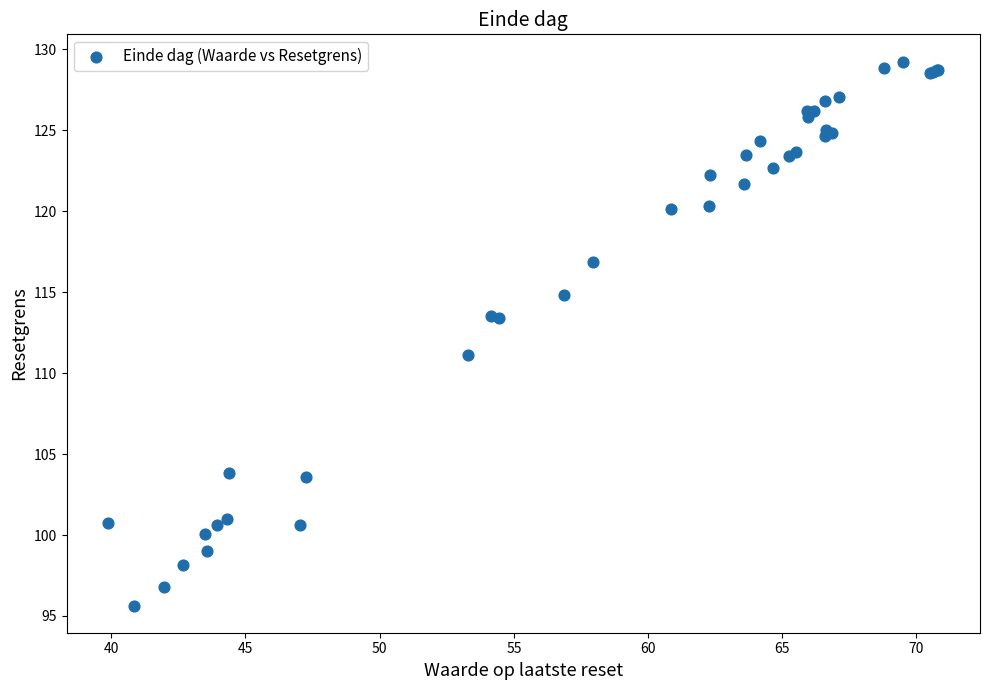

What Y value in the scatter plot is closest to 112?

111.1